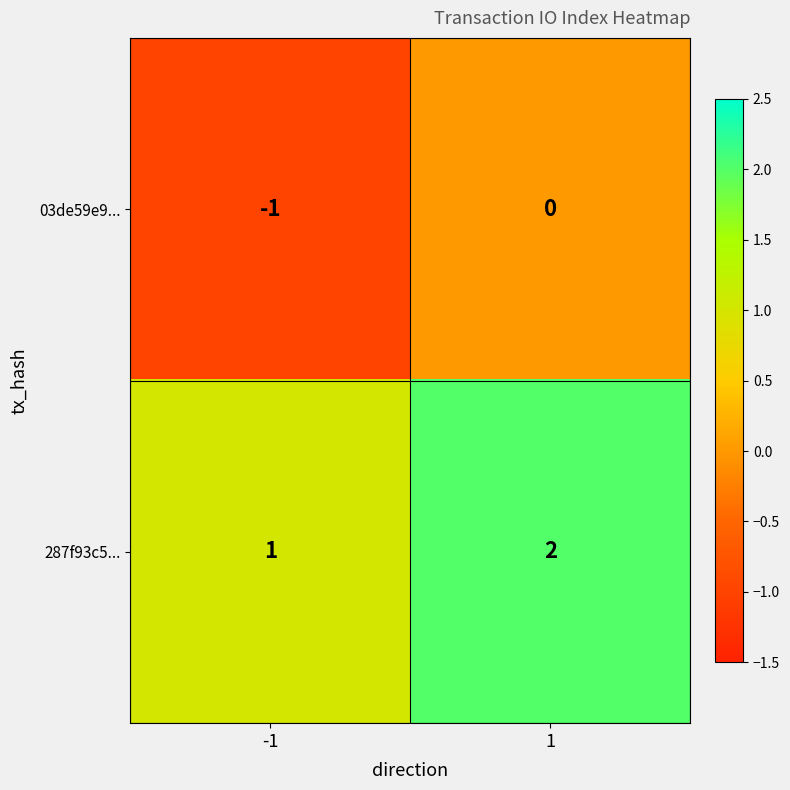

What is the maximum value shown in the chart?

2